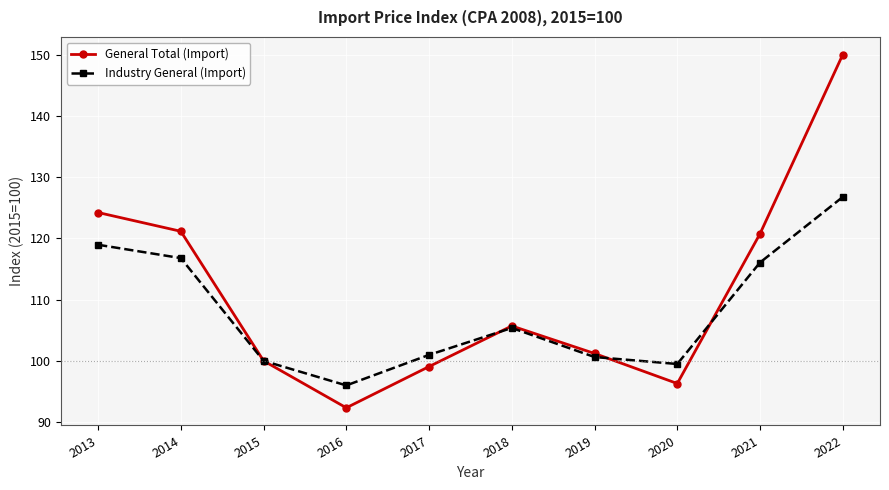

How many values in the General Total (Import) series are below 105?

5